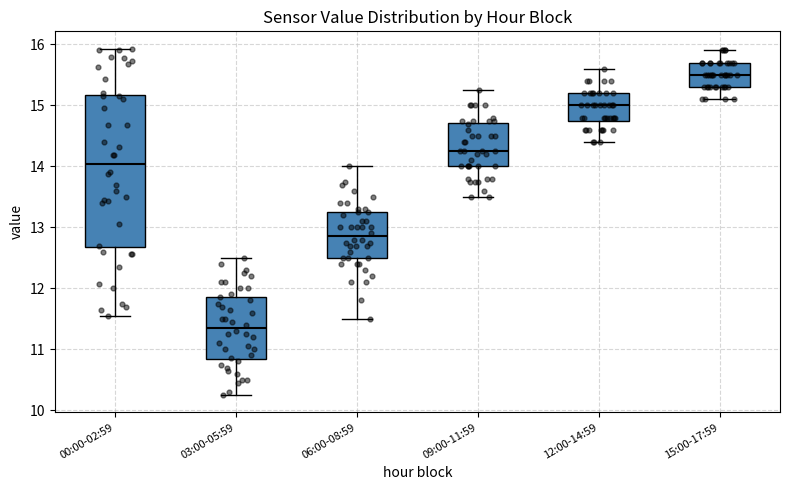

Reading left to right, transcribe this box plot: for each box, give where its median line is, the range the box spans, and where its two whiskers end, as read against the y-axis. The values are not printed on the chart, so give them approximately, as read against the axis.

00:00-02:59: median 14.0, box 12.7 to 15.2, whiskers 11.6 to 15.9
03:00-05:59: median 11.4, box 10.8 to 11.9, whiskers 10.3 to 12.5
06:00-08:59: median 12.9, box 12.5 to 13.3, whiskers 11.5 to 14.0
09:00-11:59: median 14.3, box 14.0 to 14.7, whiskers 13.5 to 15.3
12:00-14:59: median 15.0, box 14.8 to 15.2, whiskers 14.4 to 15.6
15:00-17:59: median 15.5, box 15.3 to 15.7, whiskers 15.1 to 15.9